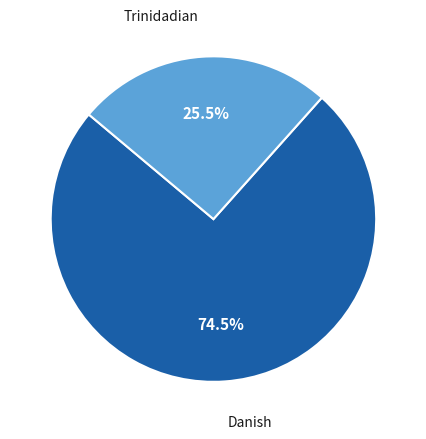

How many slices are in this pie chart?

2